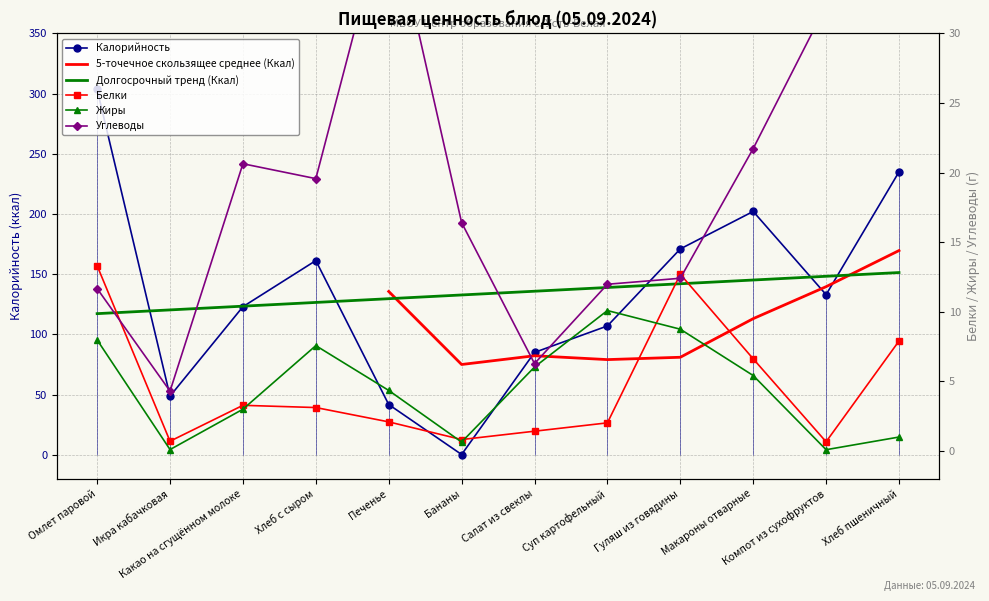

How many values in the Жиры series are below 5?

6